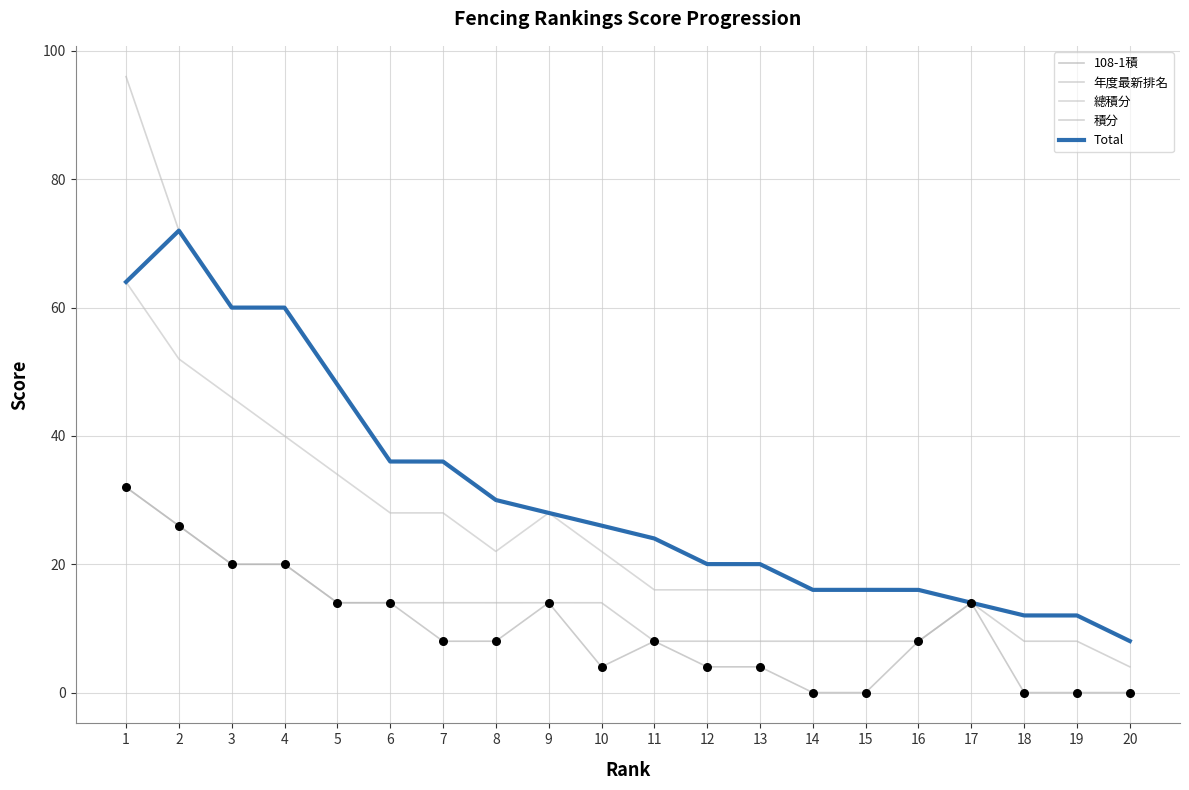

At which category is the sum across all series the highest?

1